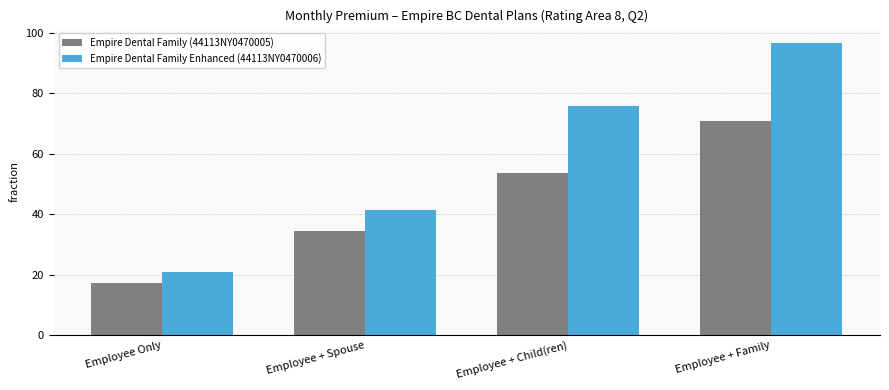

What is the average value of the Empire Dental Family (44113NY0470005) series?

44.0